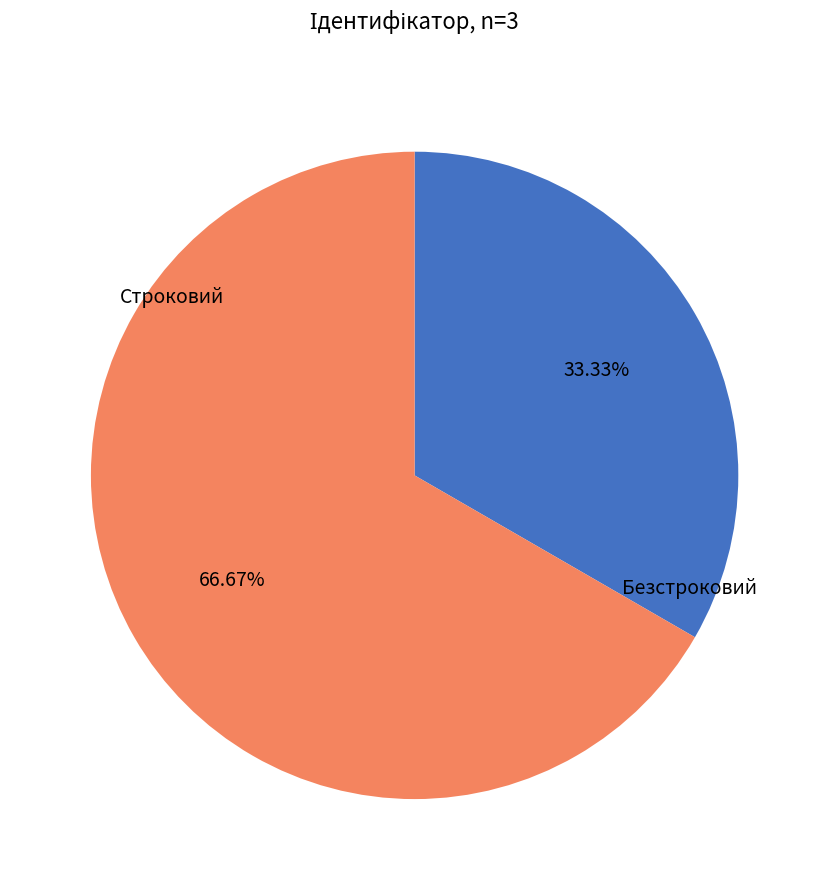

What is the ratio of the value at Безстроковий to the value at Строковий?

2.0